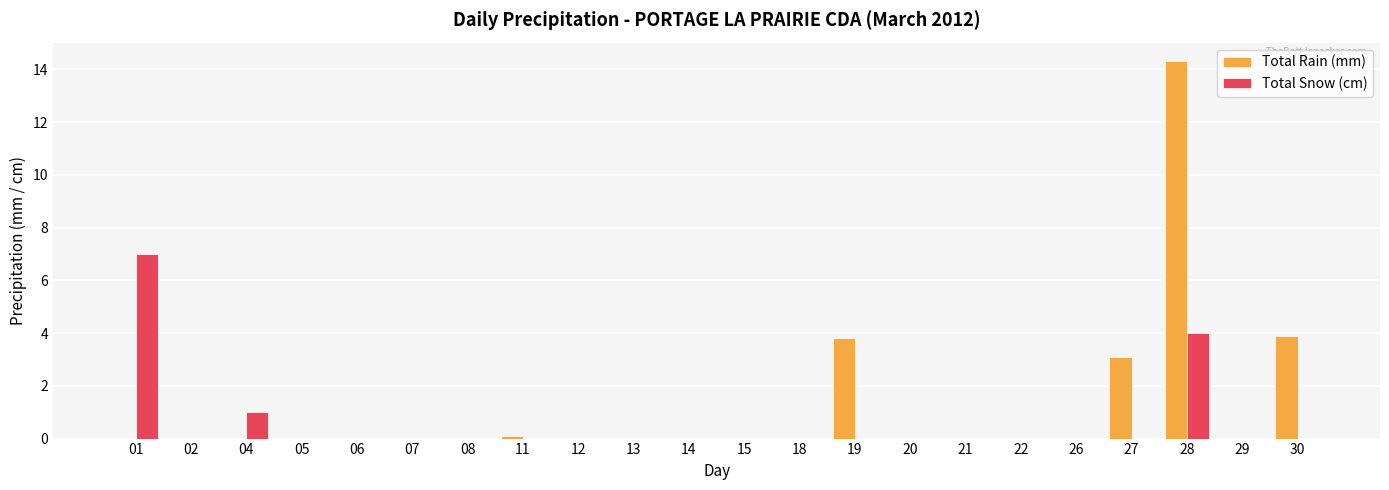

At which category is the sum across all series the highest?

28